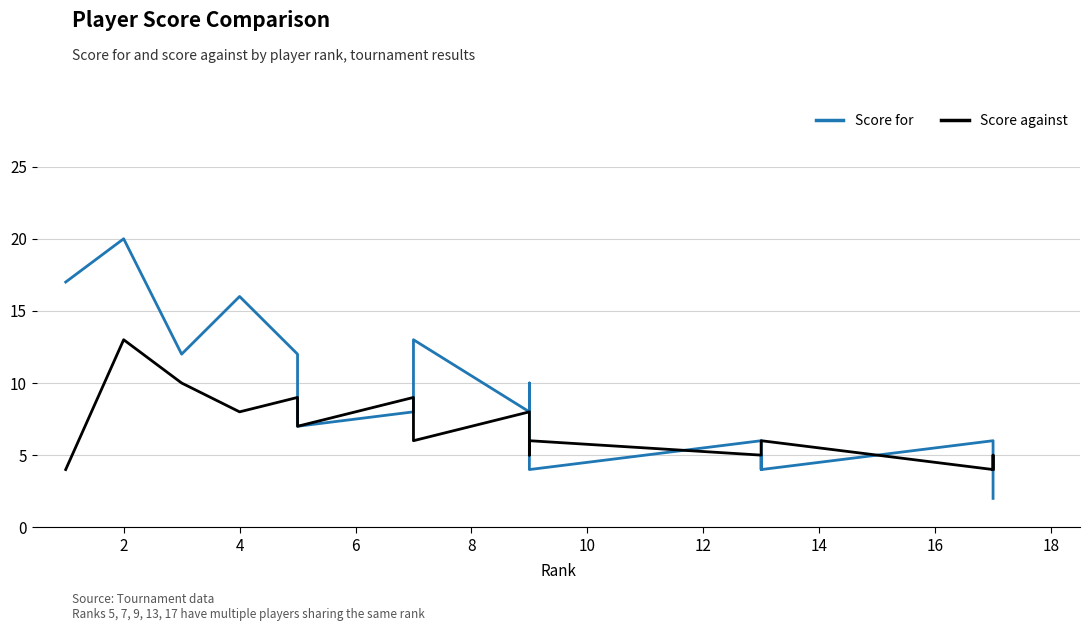

Rank the series by their maximum value, from lowest to highest.

Score against, Score for